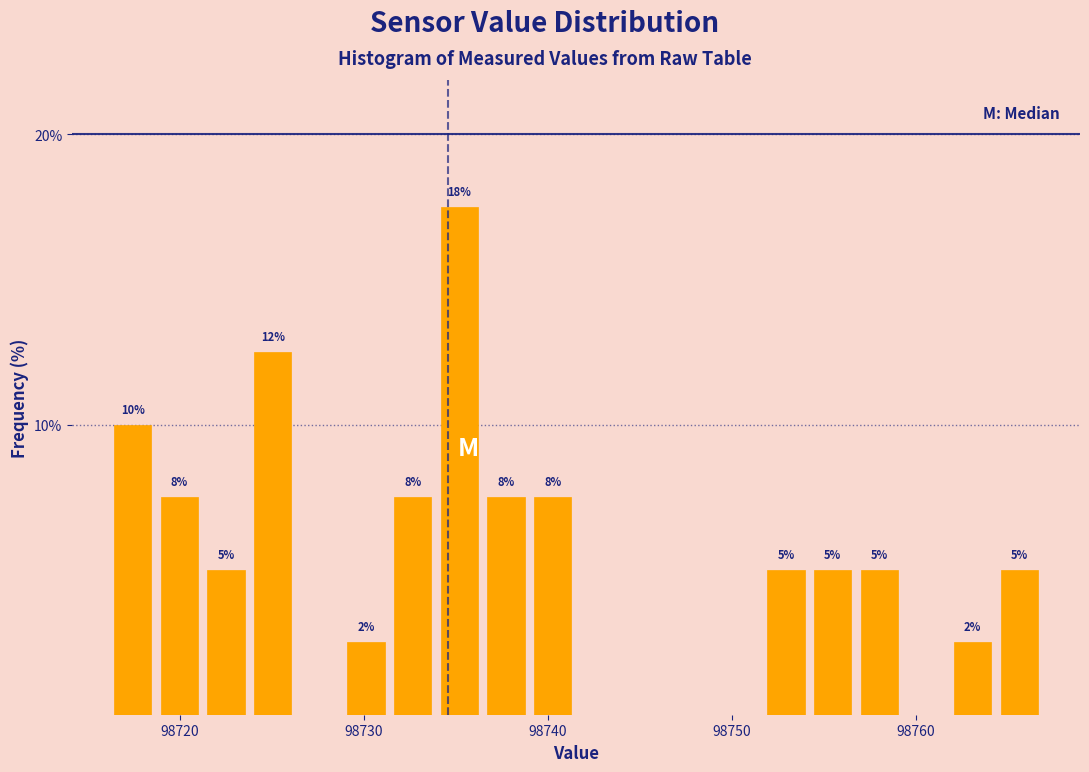

Around what value on the x-axis is the tallest bar? Give the approximate position of its centre, as read against the axis.

98735